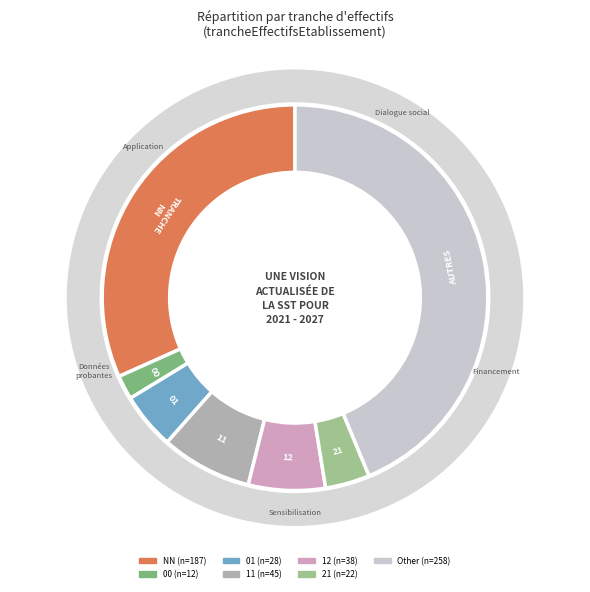

How many segments does this pie chart have?

7